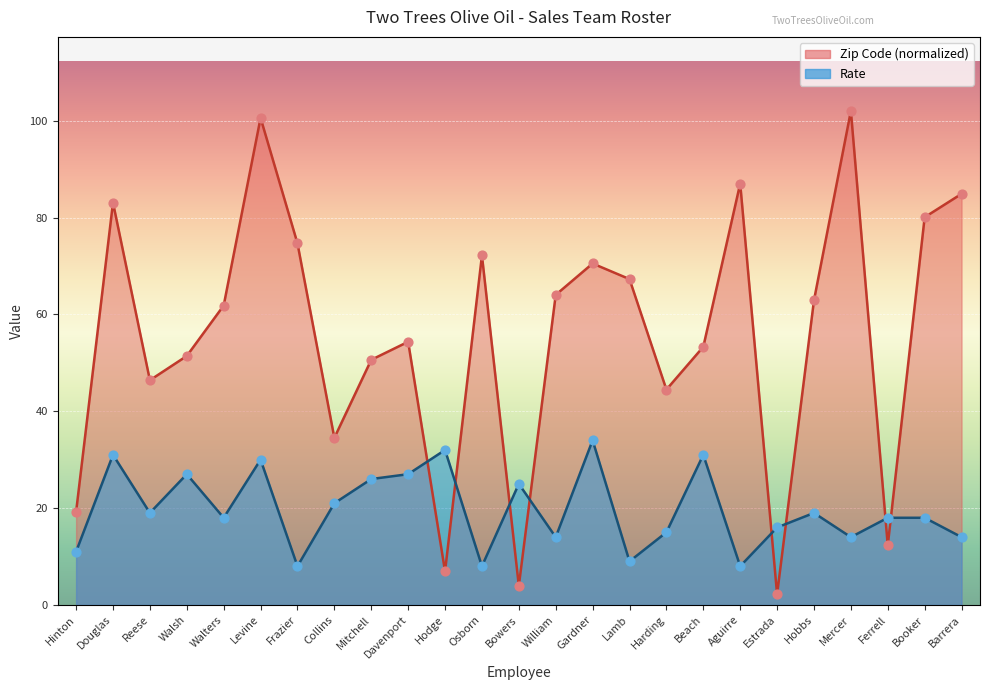

Which series has the largest Y range (max minus min)?

Zip